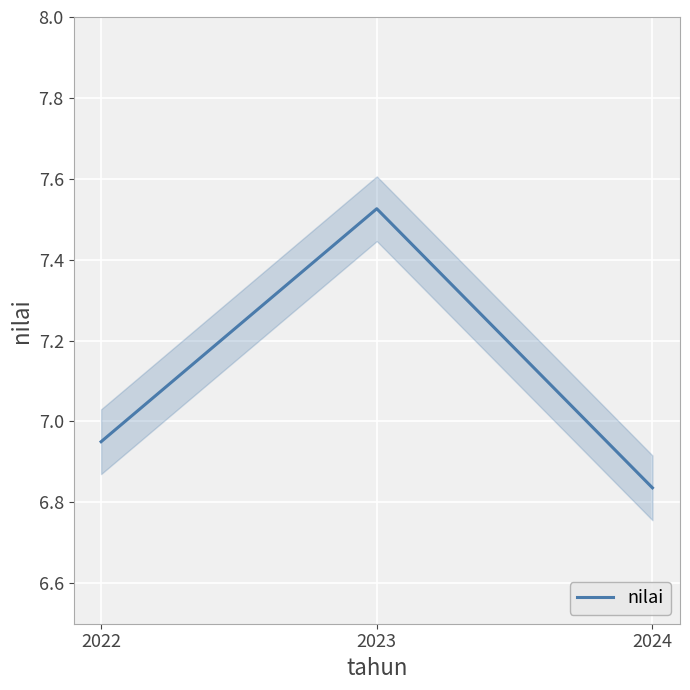

What is the sum of the values at 2023 and 2024?

14.4